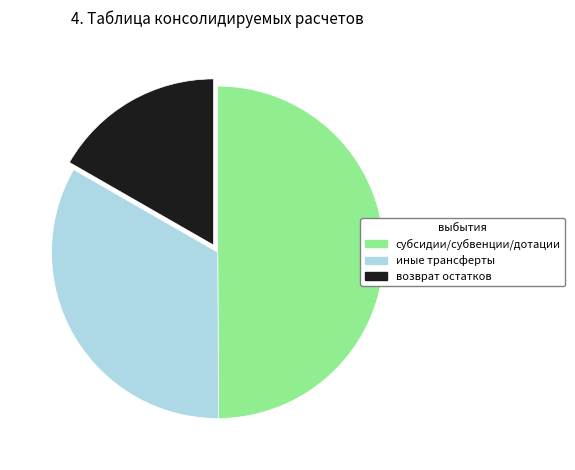

What is the ratio of the value at субсидии/субвенции/дотации to the value at возврат остатков?

3.0